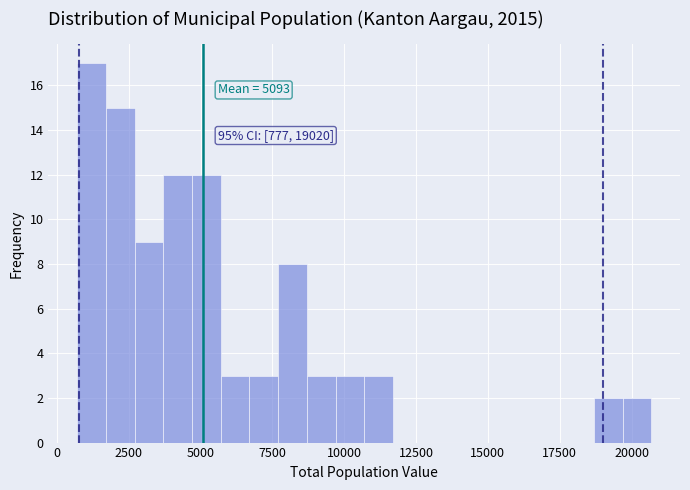

Read against the x-axis, roughly where is the centre of the tallest bar?

1000